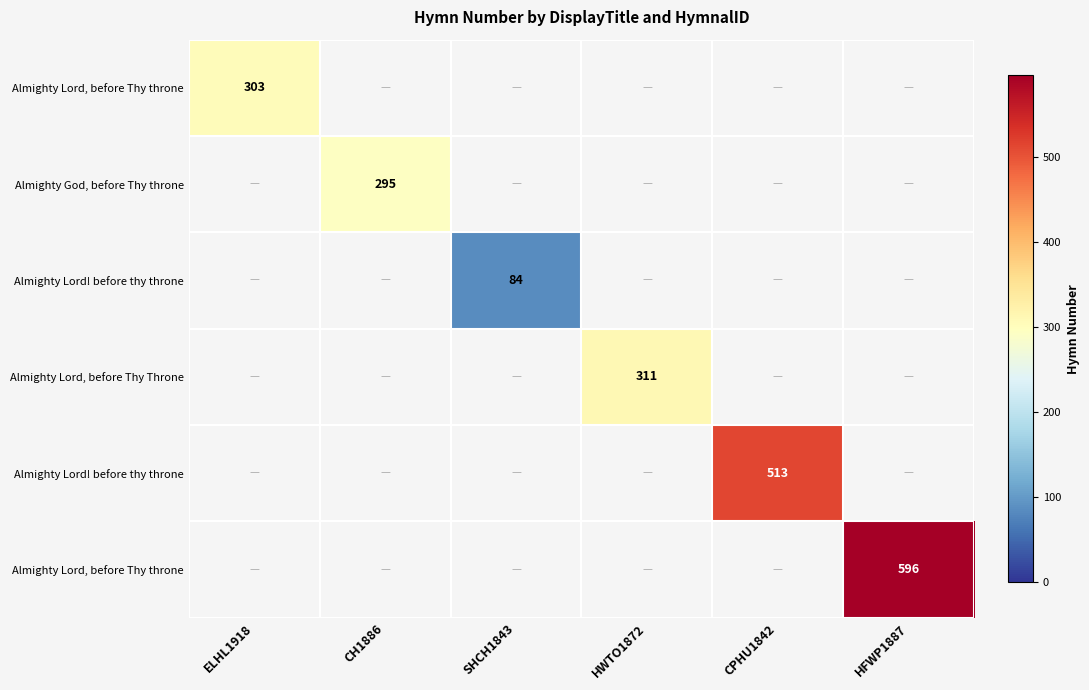

Which has a higher value, SHCH1843 or CH1886?

CH1886